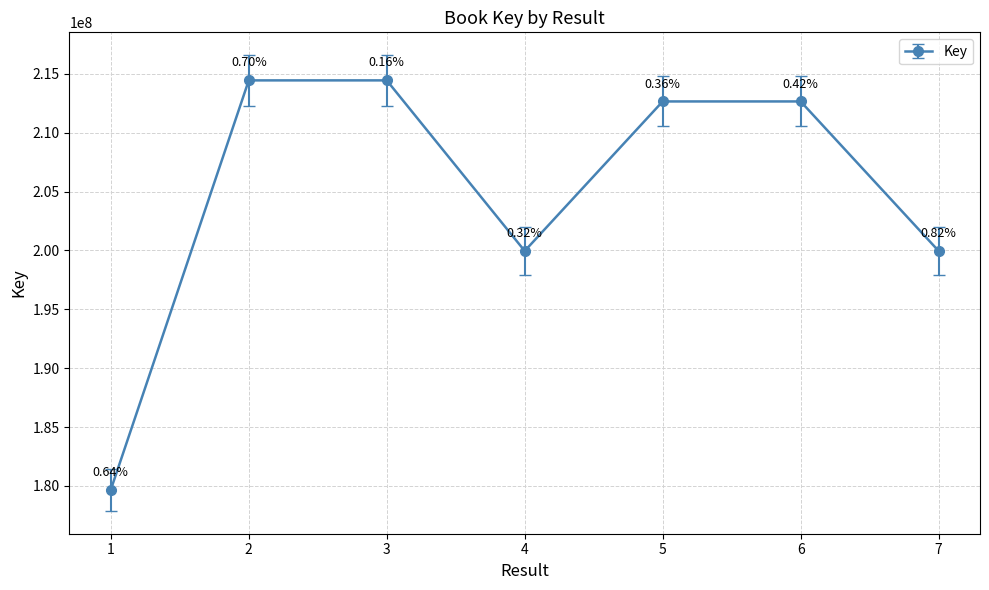

How many points are higher than both their immediate neighbors (excluding endpoints)?

2